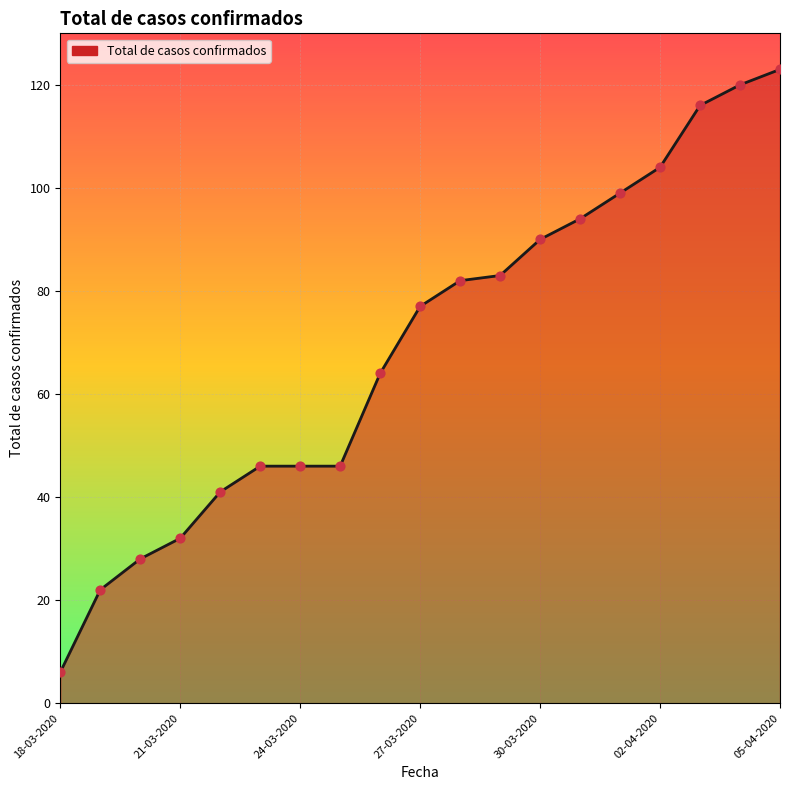

What is the greatest value displayed?

123